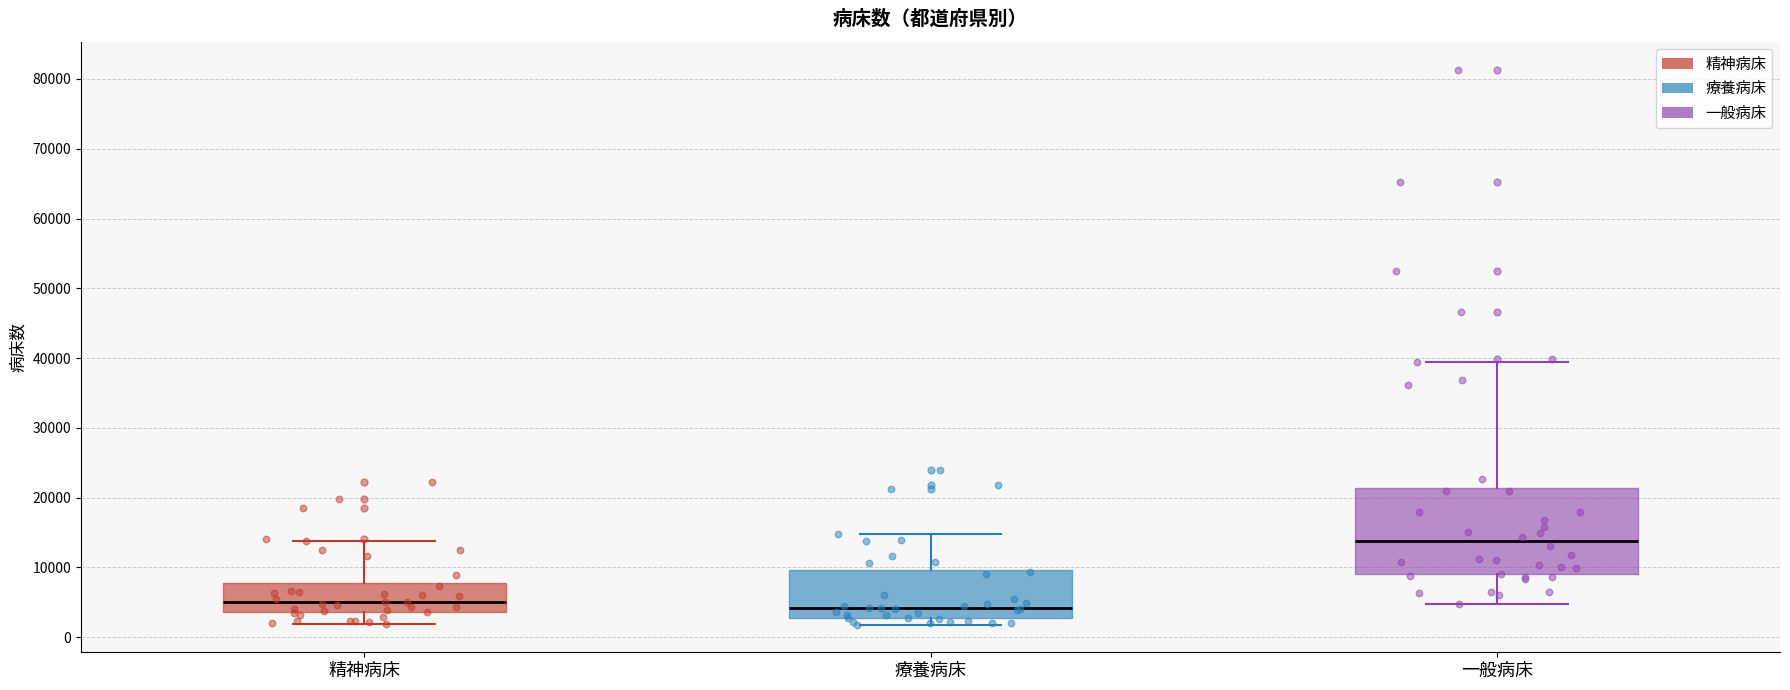

Reading left to right, read every box against the y-axis: the position of its median line, the range the box covers, and the ends of its whiskers. The values are not printed on the chart, so give them approximately, as read against the axis.

精神病床: median 5000, box 4000 to 8000, whiskers 2000 to 14000
療養病床: median 4000, box 3000 to 10000, whiskers 2000 to 15000
一般病床: median 14000, box 9000 to 21000, whiskers 5000 to 39000